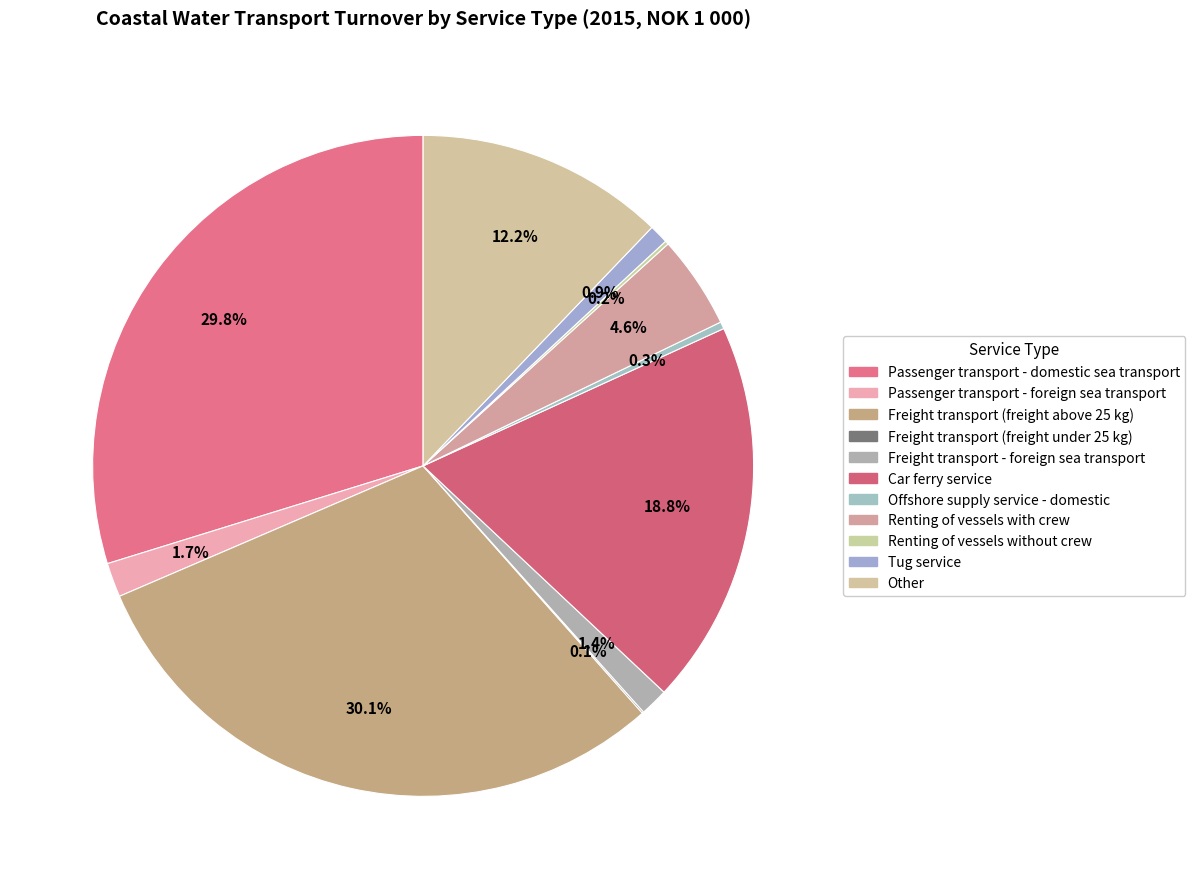

Do Renting of vessels with crew and Passenger transport - domestic sea transport together represent more than half of the pie?

No